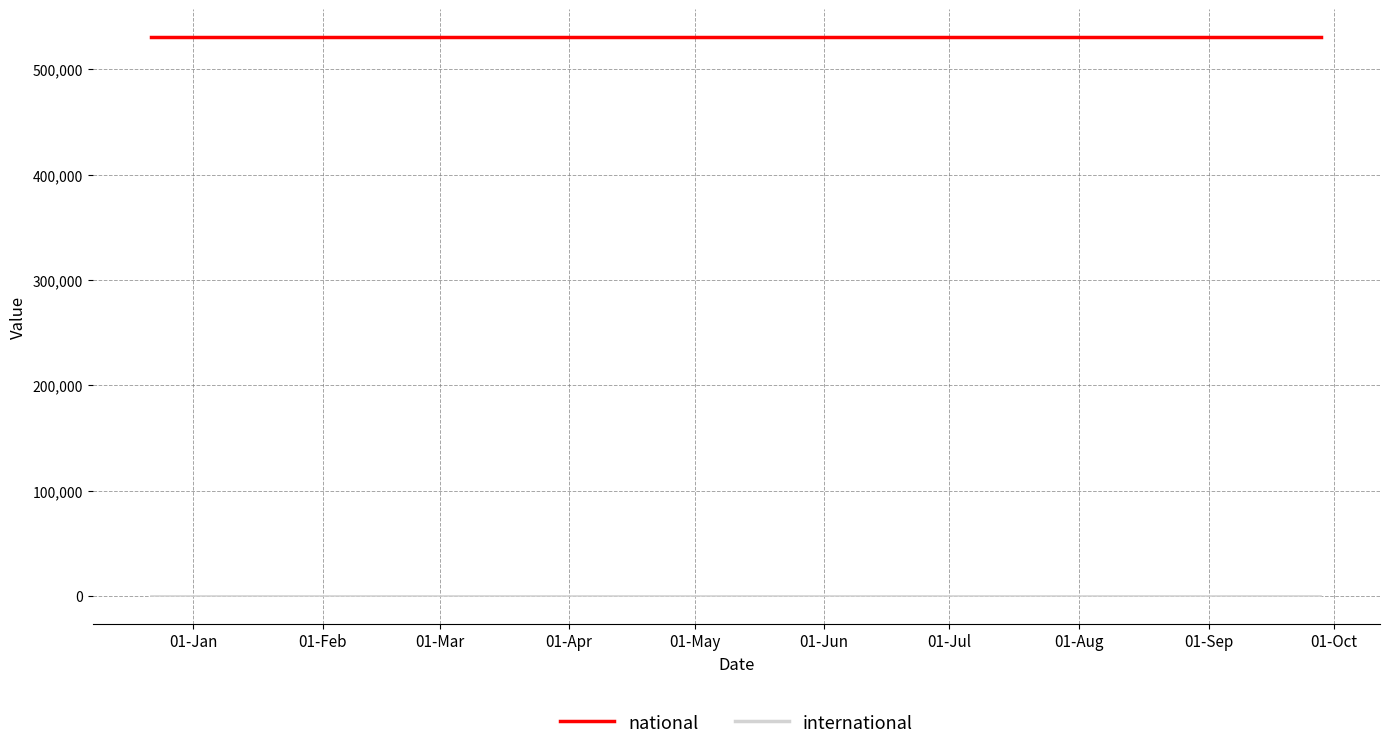

True or false: international has more than 1 interior local peaks.

False